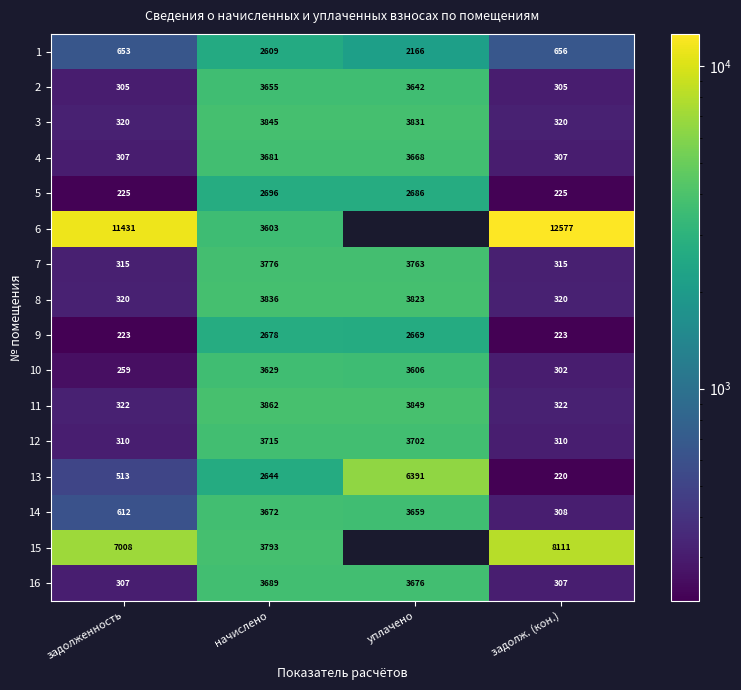

At which label is 7 closest to 2045?

уплачено